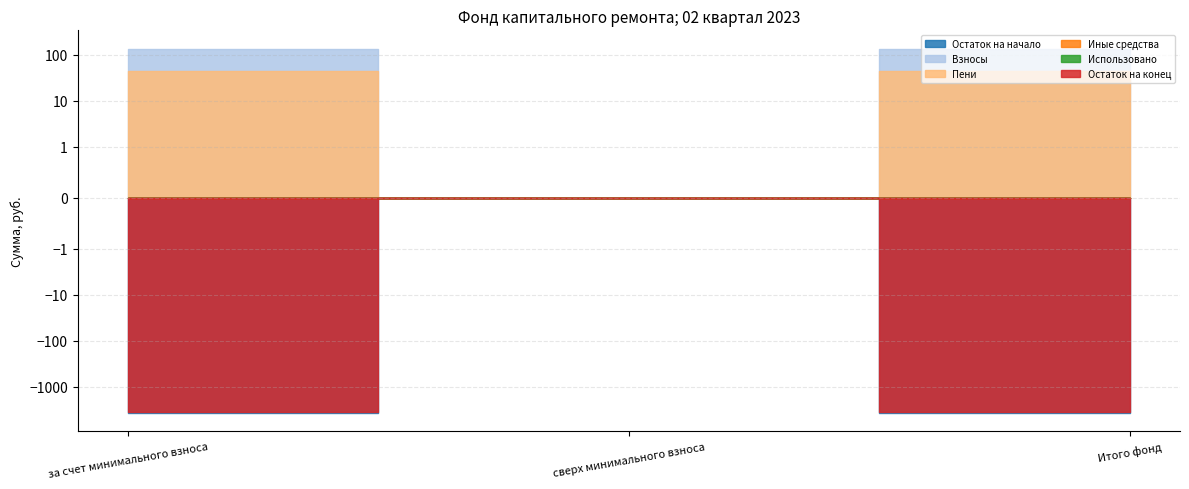

Is it true that Пени equals 0.0 at сверх минимального взноса?

True